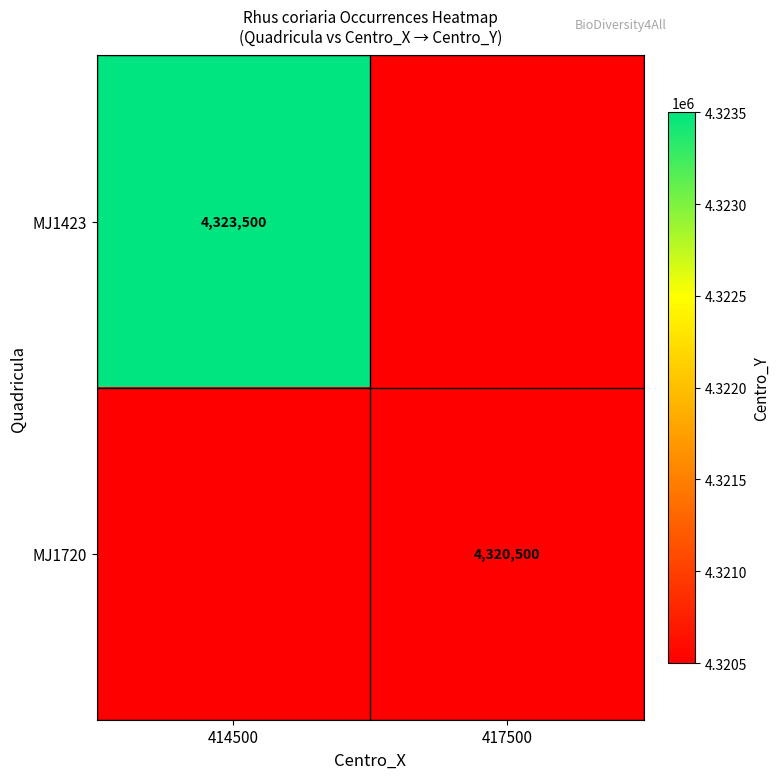

Is it true that MJ1720 equals 4320500 at 417500?

True